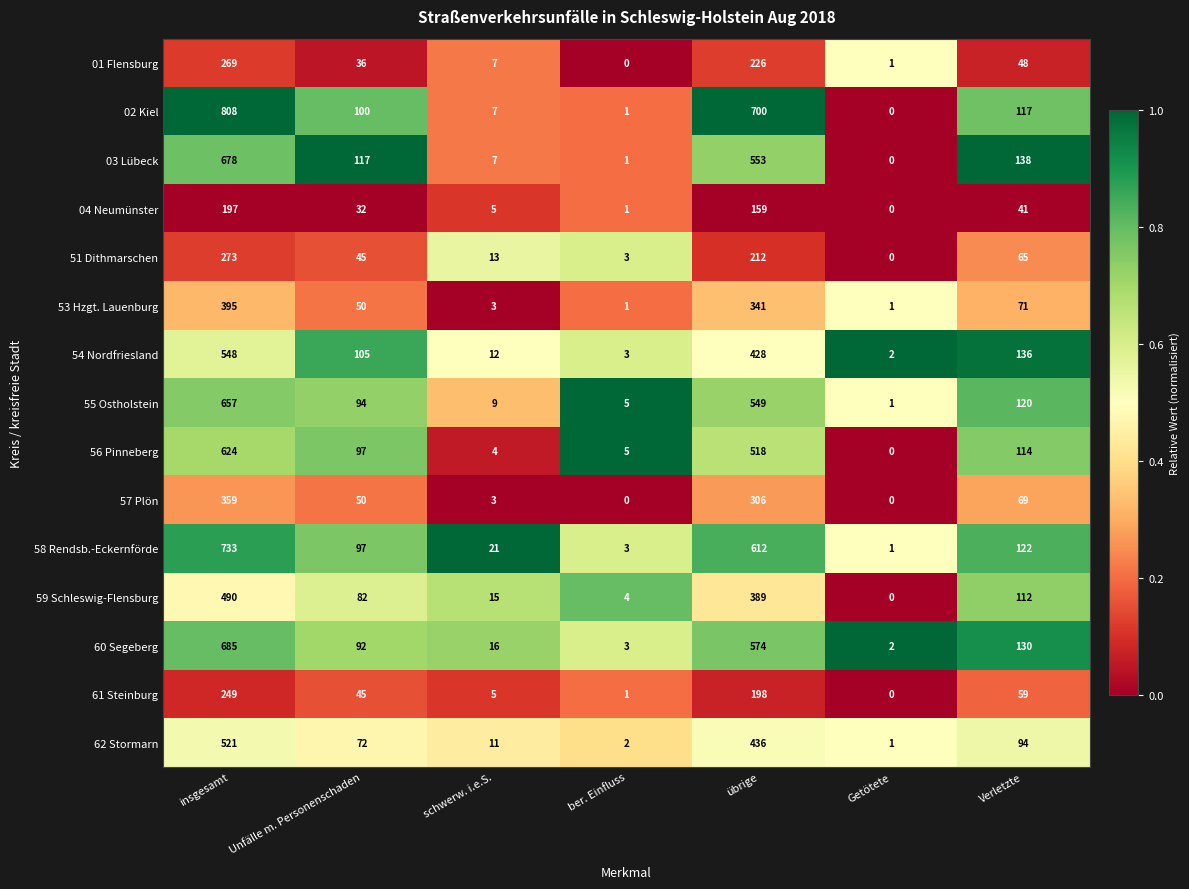

At which category is the sum across all series the highest?

insgesamt